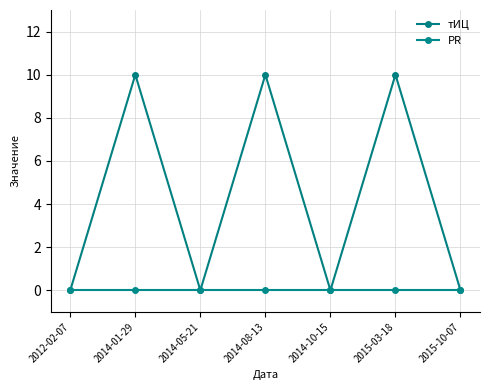

True or false: тИЦ has more than 0 points higher than both neighbors.

True